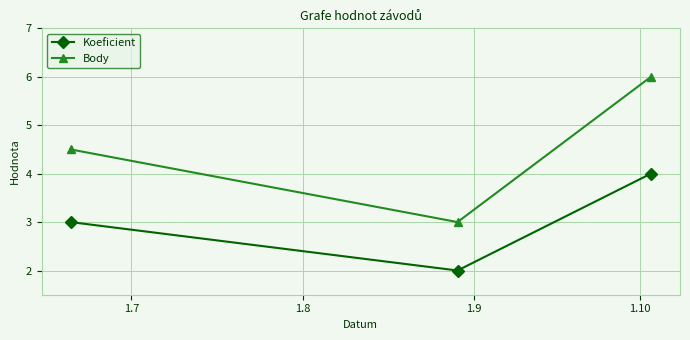

List the series in order of their peak value, lowest first.

Koeficient, Body